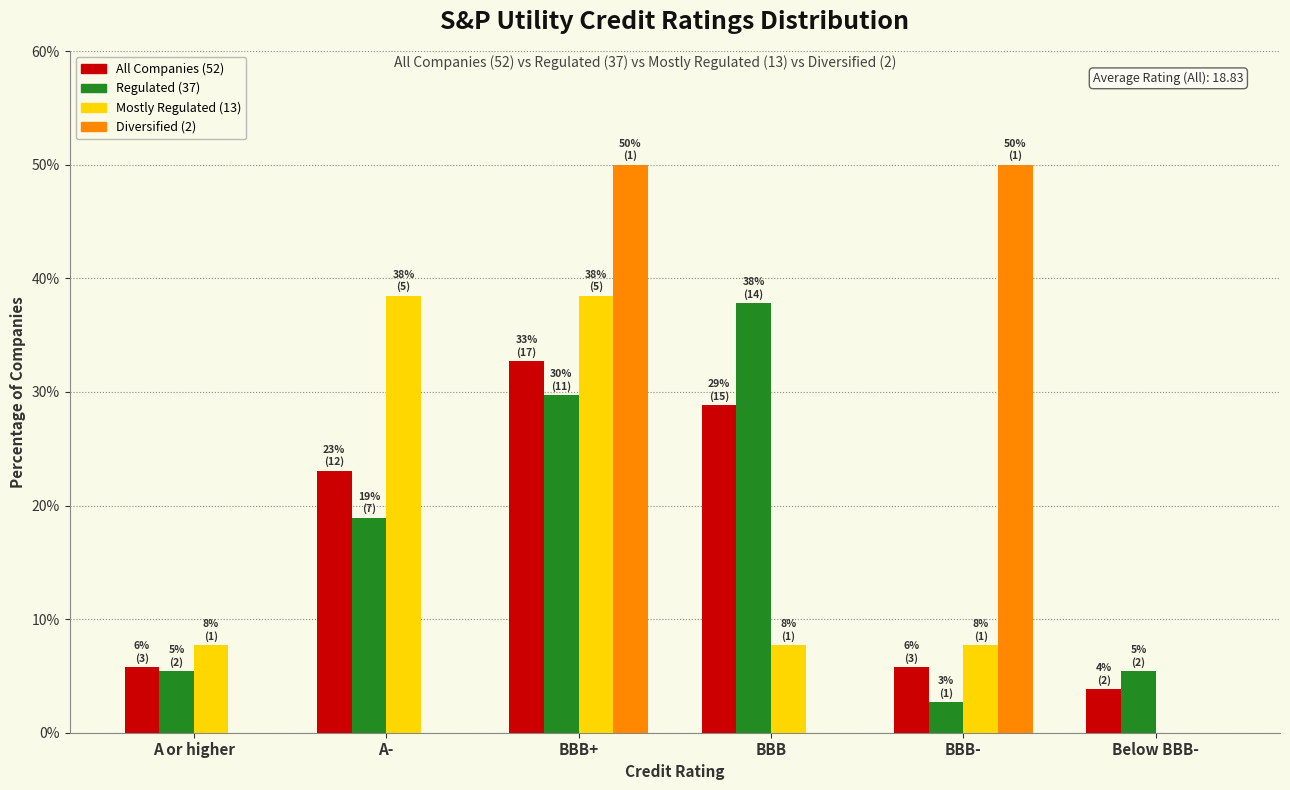

The value of All Companies (52) at BBB is 0.5. True or false?

False